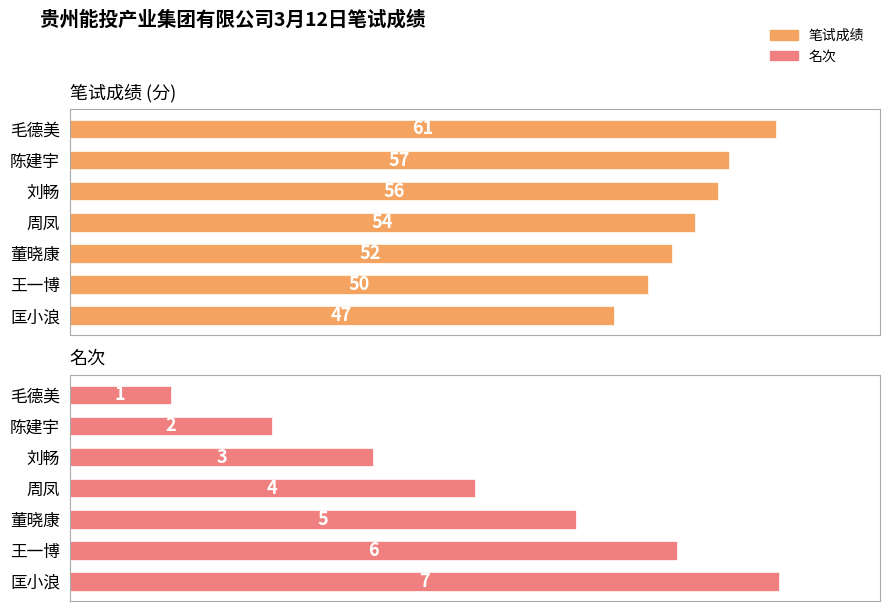

What are all the series names shown in the legend?

笔试成绩 (分), 名次